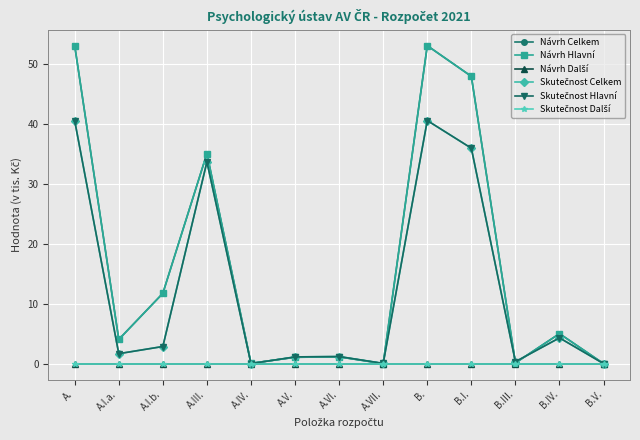

Is this an area chart (filled region under the line)?

No